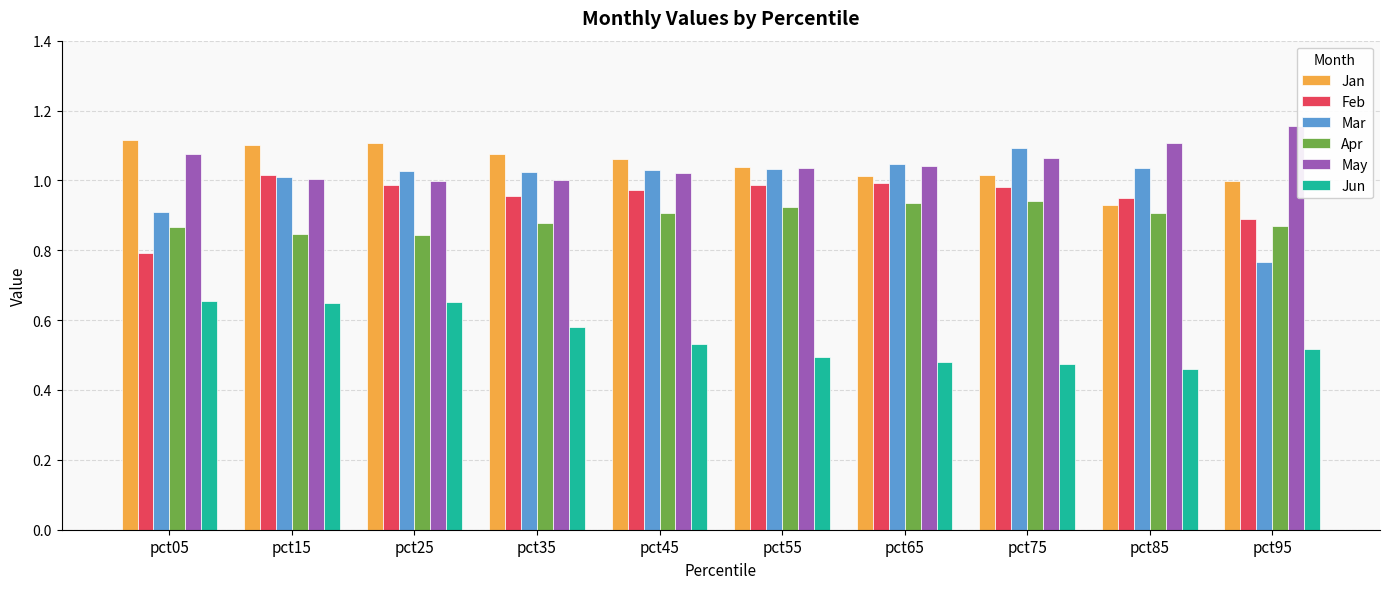

Which label corresponds to the largest value in the chart?

pct95